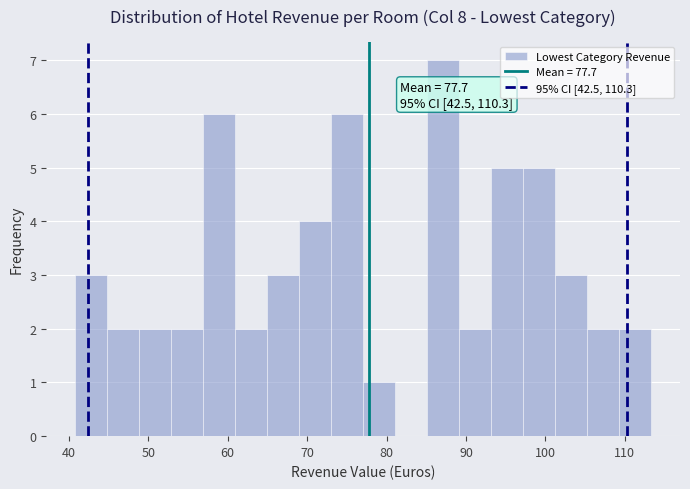

Which range on the x-axis has the tallest bar?

85 to 89